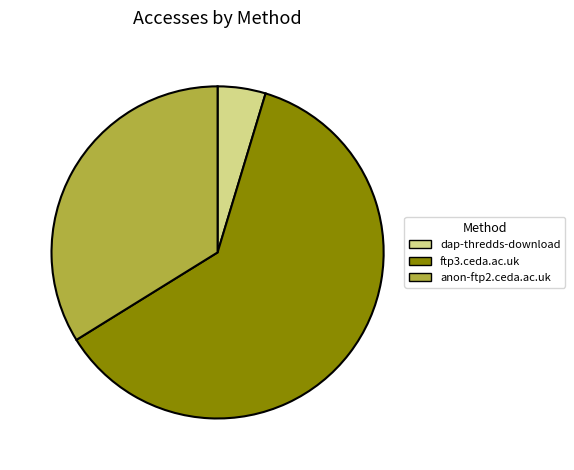

True or false: anon-ftp2.ceda.ac.uk accounts for 39% of the total.

False